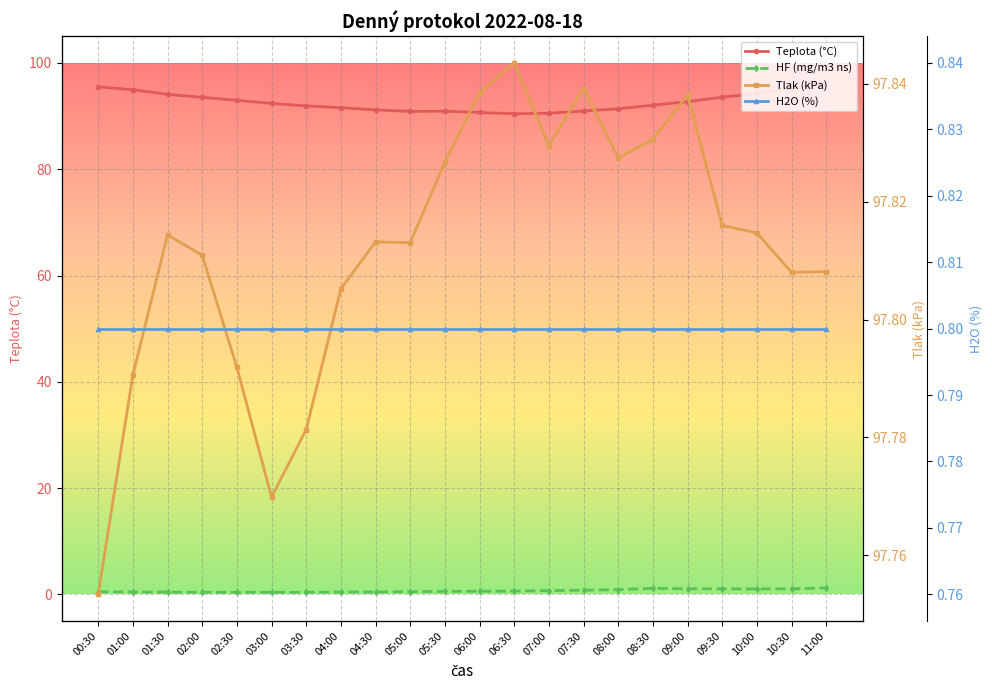

What is the value of the Tlak (kPa) point at the 10th from the left?

97.8